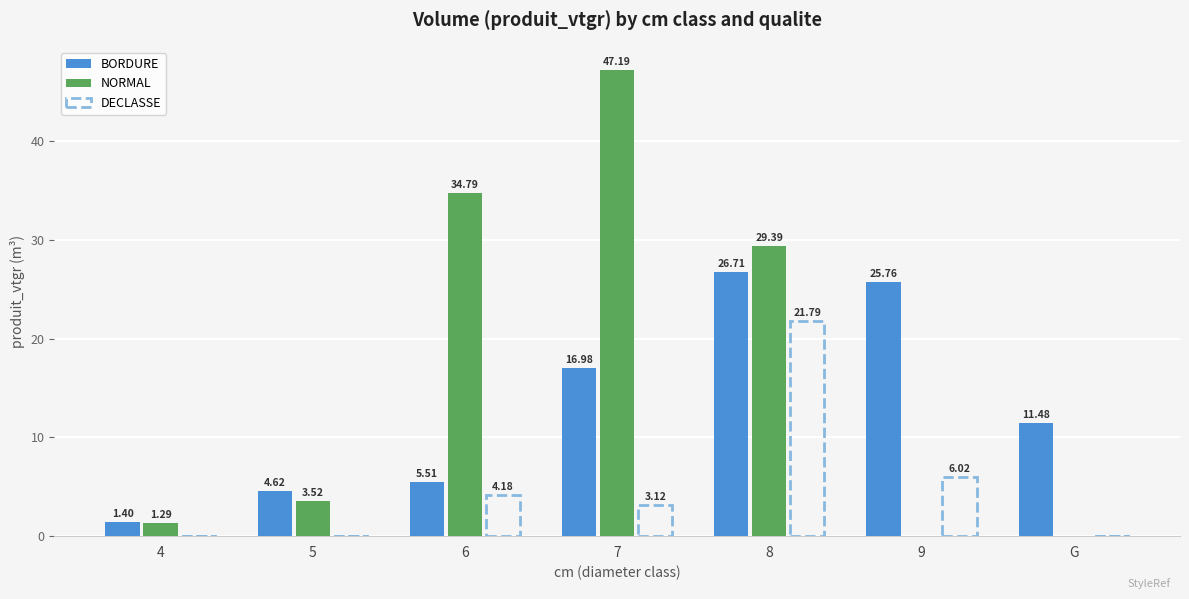

What is the total value across all series at 7?

67.3